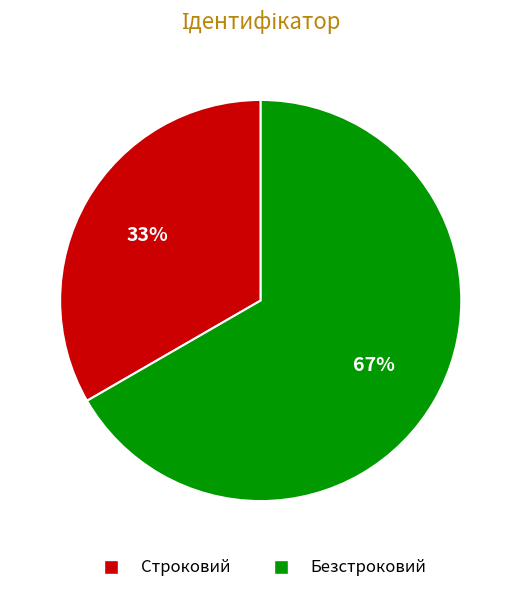

To the nearest percent, what is the combined percentage of Безстроковий and Строковий?

100%